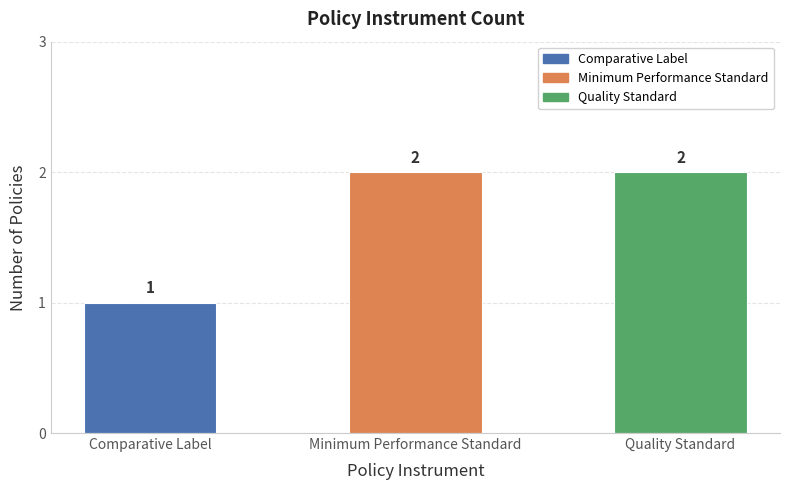

True or false: the data shows 2 at Comparative Label.

False